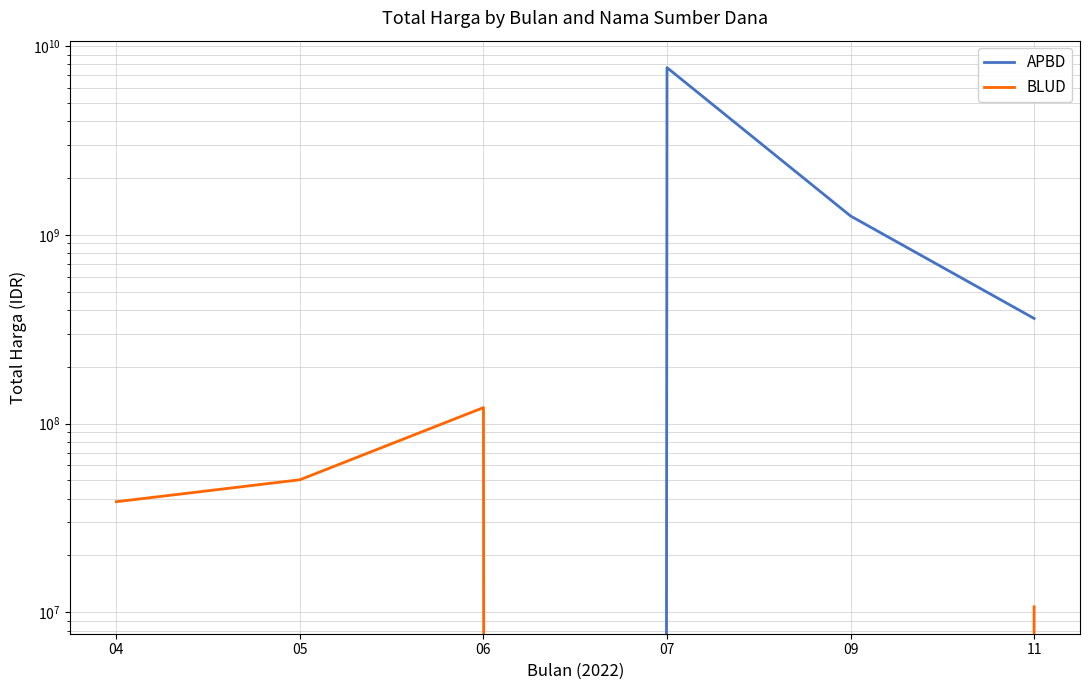

What is the difference between the second highest and second lowest values in the APBD series?

1258270500